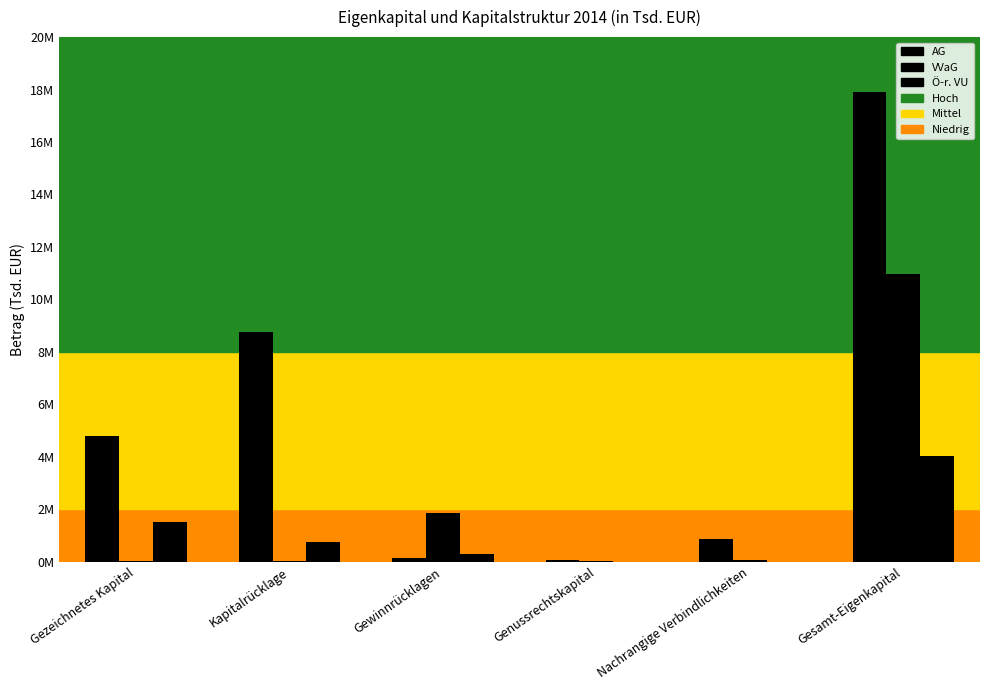

Are the bars horizontal?

No